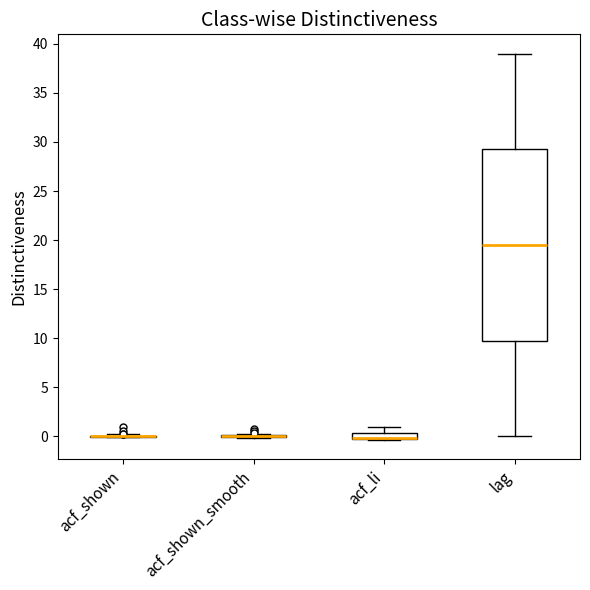

Comparing the boxes themselves (not the whiskers), which one is the tallest?

lag